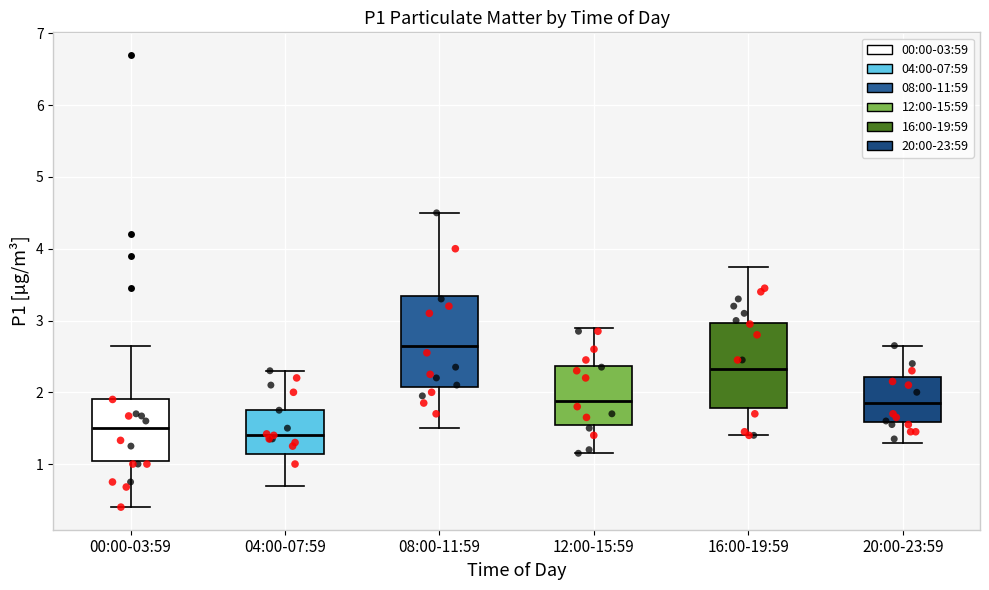

Reading left to right, read every box against the y-axis: the position of its median line, the range the box covers, and the ends of its whiskers. The values are not printed on the chart, so give them approximately, as read against the axis.

00:00-03:59: median 1.5, box 1.0 to 1.9, whiskers 0.4 to 2.7
04:00-07:59: median 1.4, box 1.1 to 1.8, whiskers 0.7 to 2.3
08:00-11:59: median 2.7, box 2.1 to 3.3, whiskers 1.5 to 4.5
12:00-15:59: median 1.9, box 1.5 to 2.4, whiskers 1.2 to 2.9
16:00-19:59: median 2.3, box 1.8 to 3.0, whiskers 1.4 to 3.8
20:00-23:59: median 1.9, box 1.6 to 2.2, whiskers 1.3 to 2.7